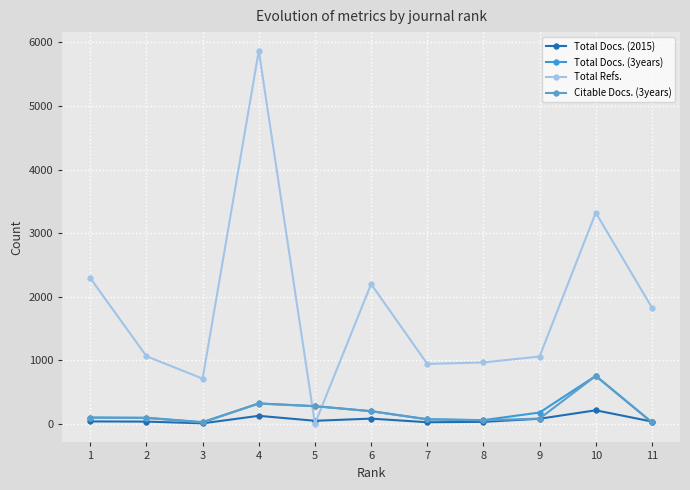

At which category does Citable Docs. (3years) reach its first local valley?

3